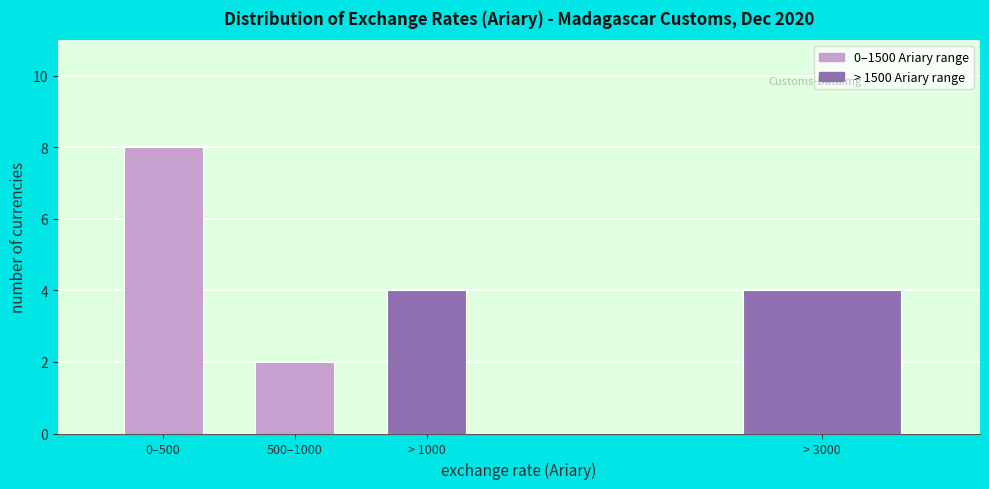

Reading left to right, list all the values displayed in this chart.

8	2	4	4